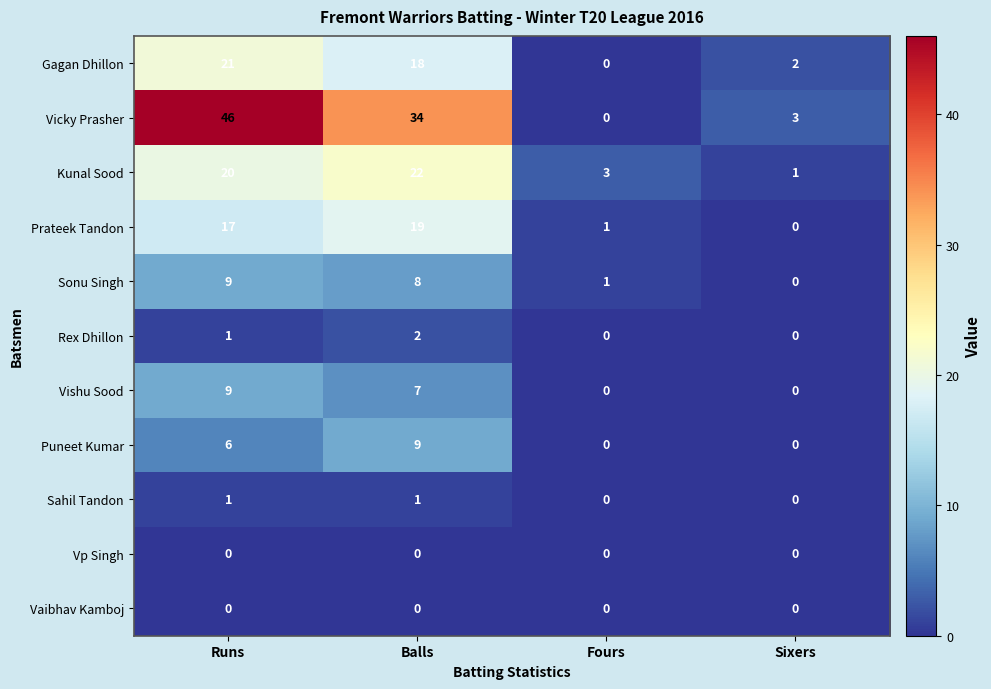

At which category does the chart reach its peak across all series?

Runs